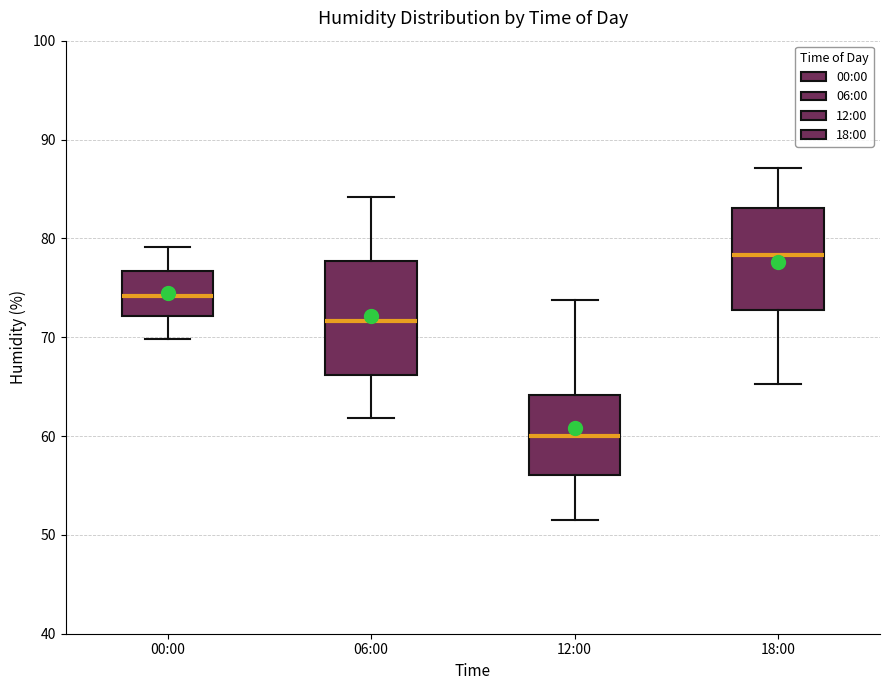

Reading left to right, transcribe this box plot: for each box, give where its median line is, the range the box spans, and where its two whiskers end, as read against the y-axis. The values are not printed on the chart, so give them approximately, as read against the axis.

00:00: median 74, box 72 to 77, whiskers 70 to 79
06:00: median 72, box 66 to 78, whiskers 62 to 84
12:00: median 60, box 56 to 64, whiskers 52 to 74
18:00: median 78, box 73 to 83, whiskers 65 to 87